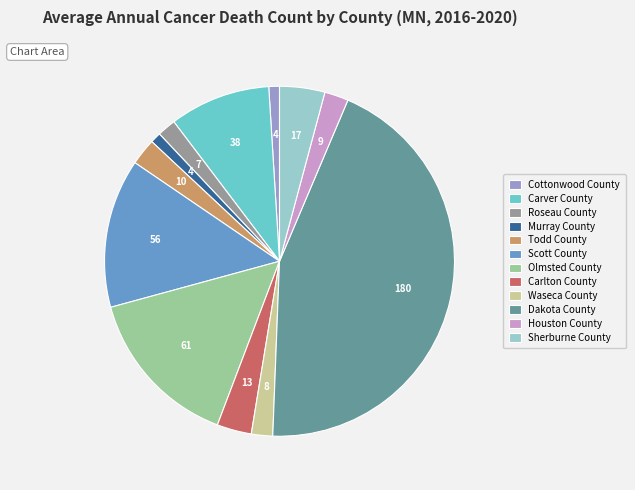

What is the largest slice in the pie chart?

Dakota County